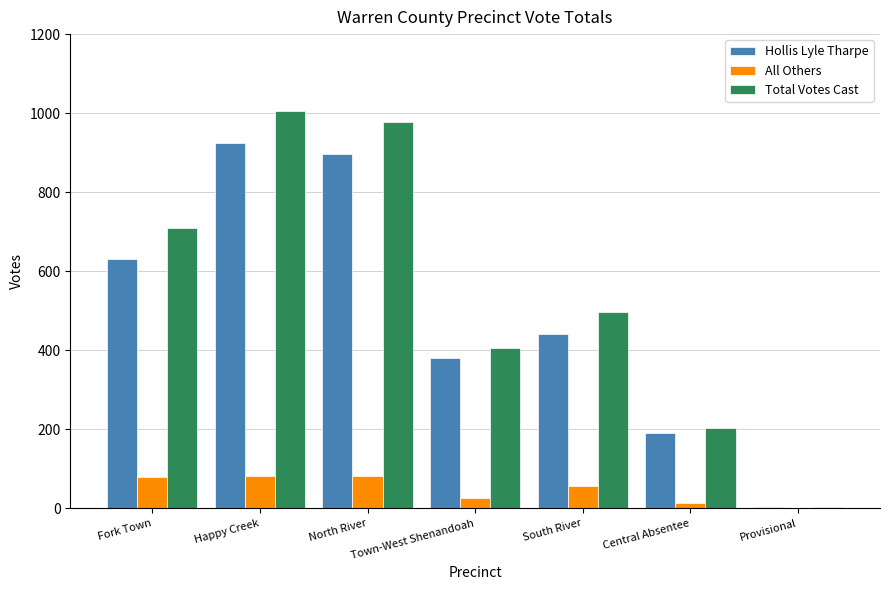

Is it true that All Others equals 37 at Happy Creek?

False